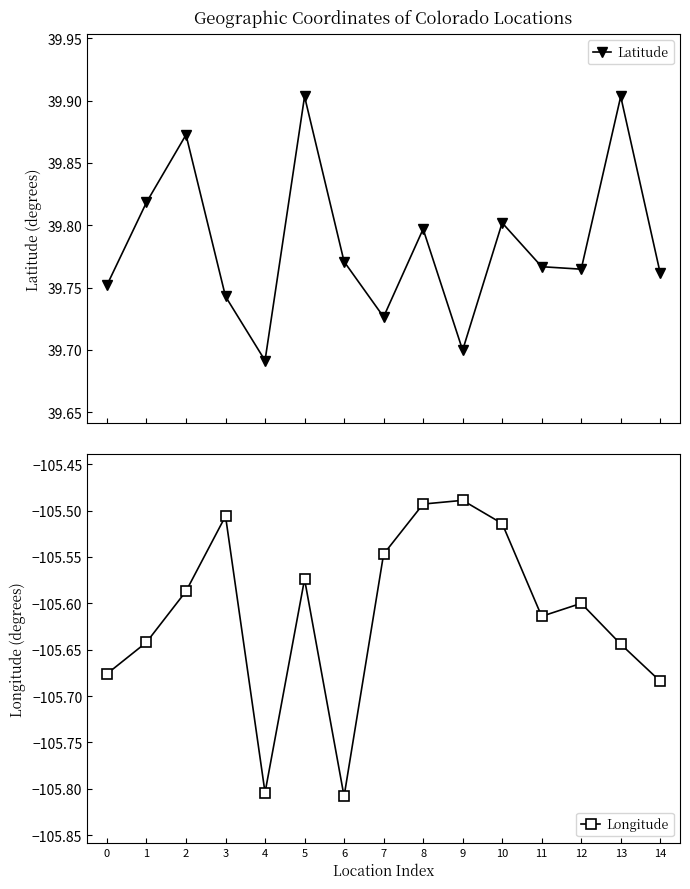

What is the highest value of the Latitude series?

39.9